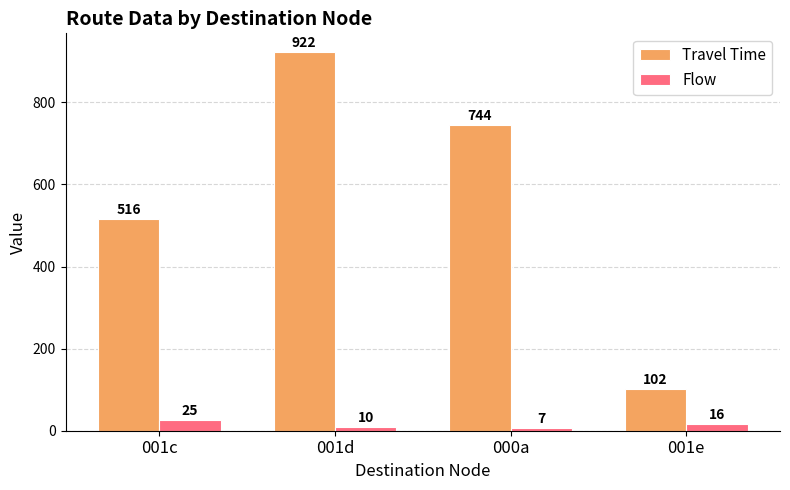

What is the minimum value shown in the chart?

7